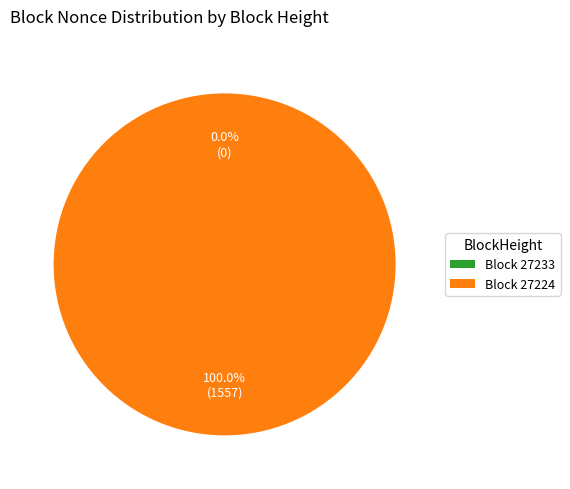

What percentage is the 27224 slice, to the nearest percent?

100%